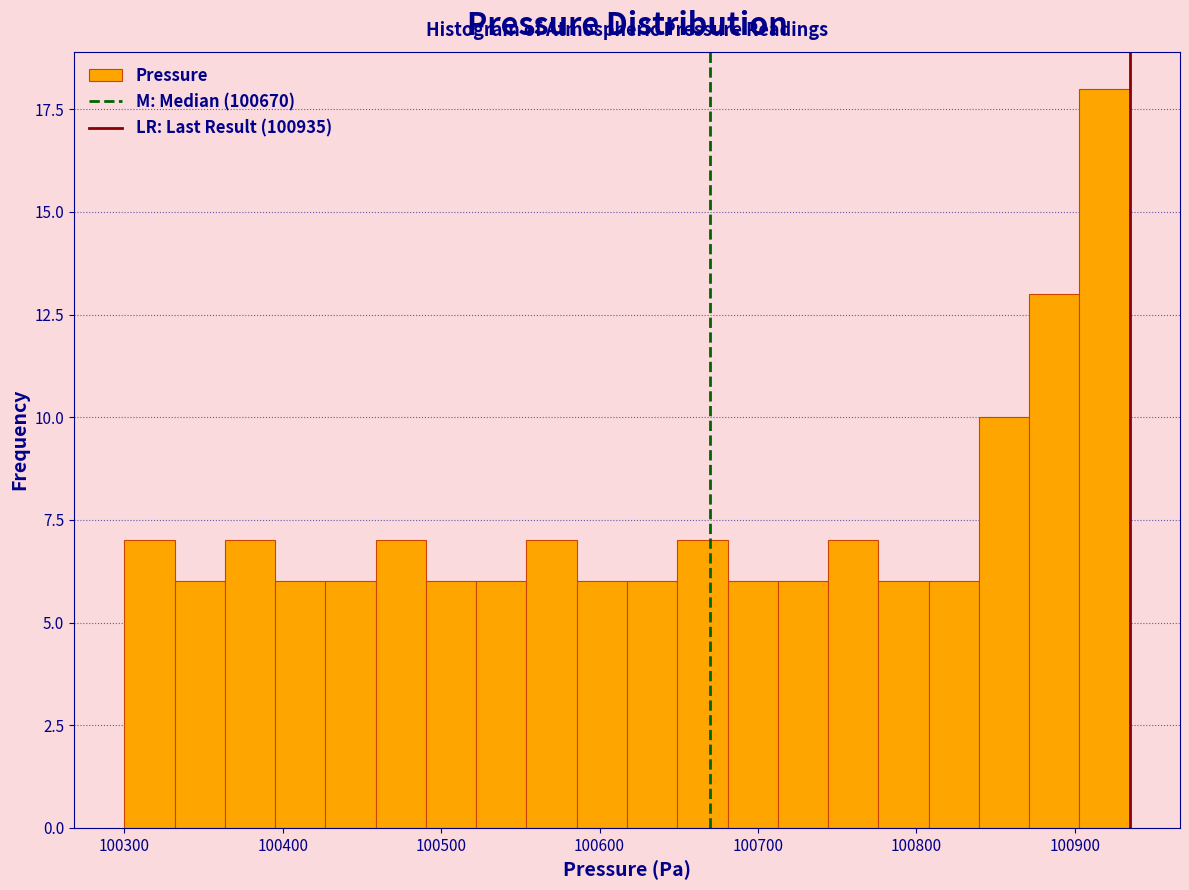

Read against the x-axis, roughly where is the centre of the tallest bar?

100920